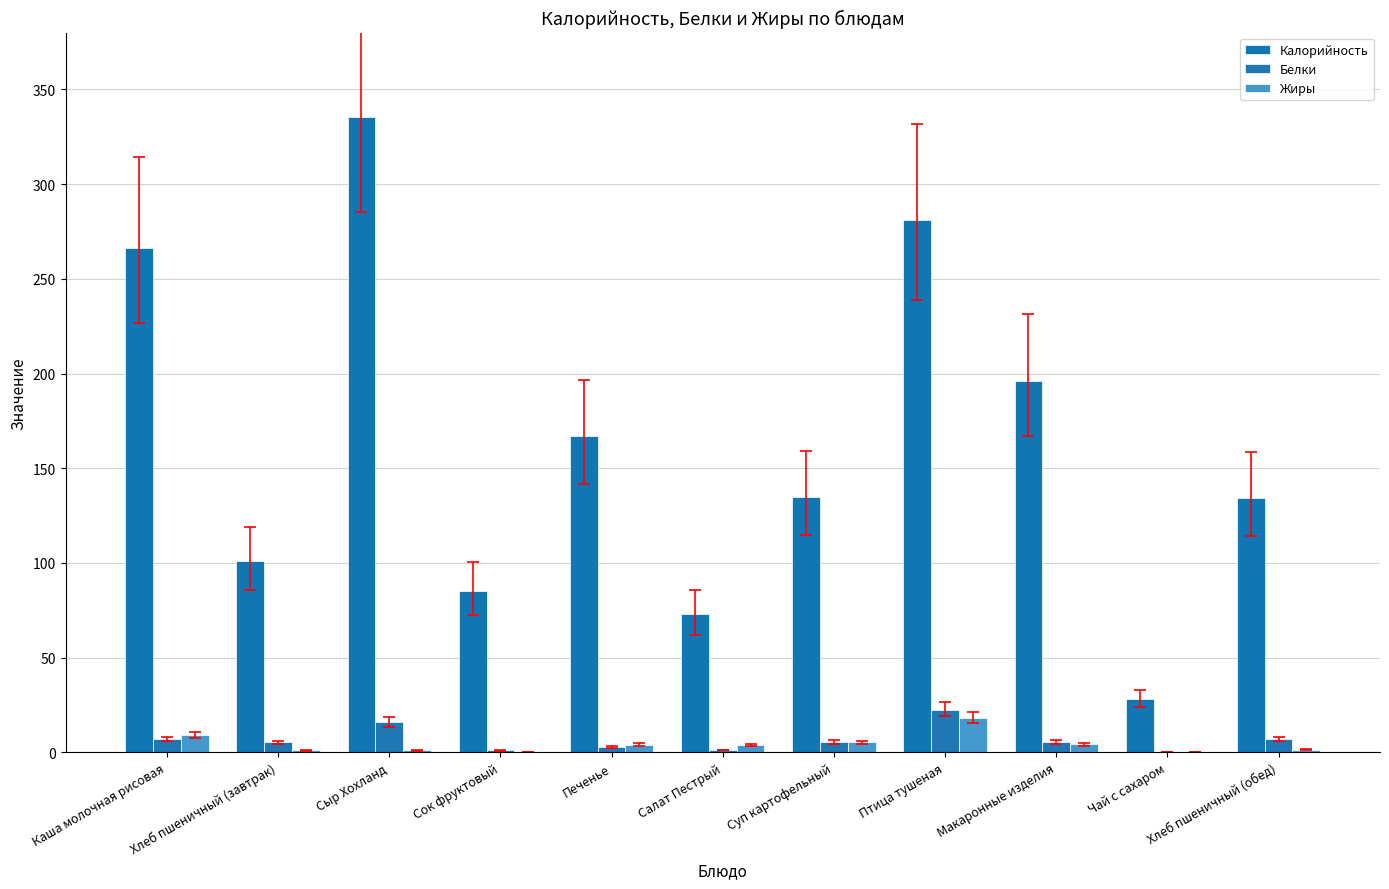

Which series has the largest range (max minus min)?

Калорийность